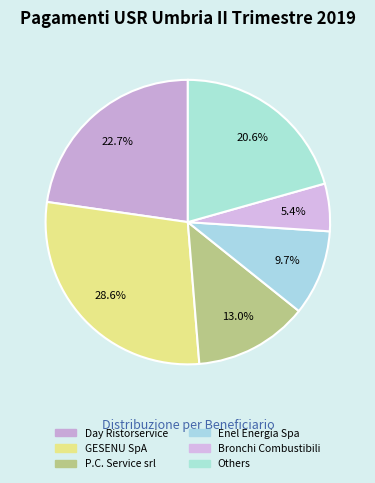

How many slices are in this pie chart?

6